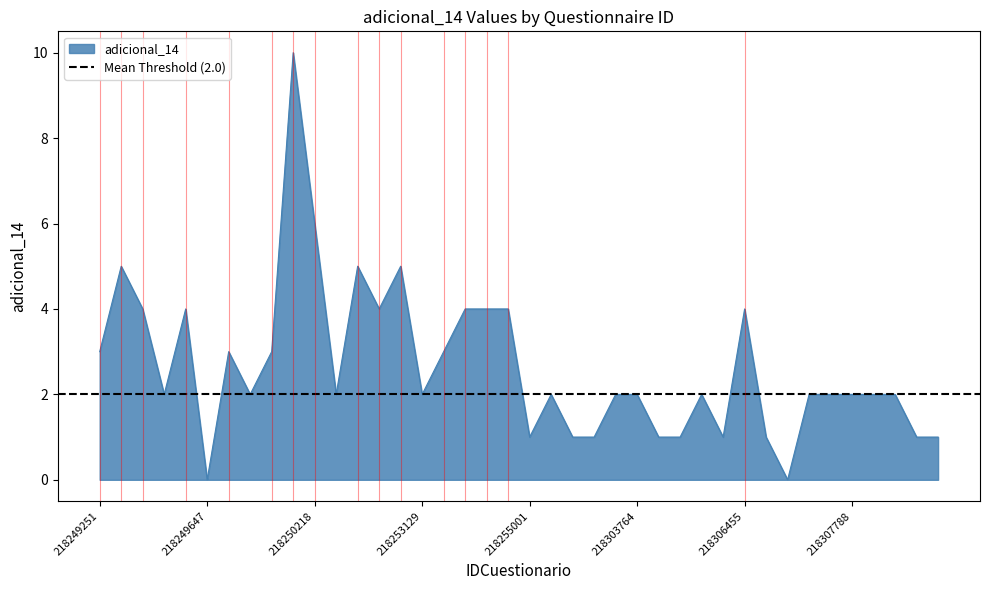

List the labels in order of value, smallest first.

218249647, 218306457, 218255001, 218303009, 218303230, 218304172, 218304634, 218304814, 218307099, 218308811, 218307983, 218249458, 218249771, 218252460, 218253129, 218302401, 218303678, 218303764, 218303332, 218307509, 218307446, 218307788, 218307774, 218308010, 218249251, 218249689, 218249887, 218253333, 218249383, 218249557, 218252725, 218253603, 218254338, 218254773, 218306455, 218249319, 218252541, 218252855, 218250218, 218250097